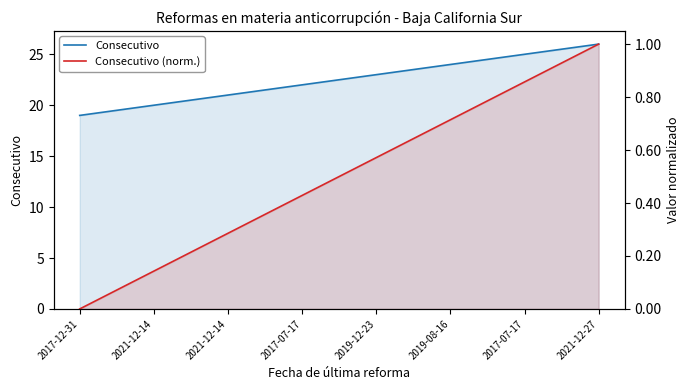

Between 2017-07-17 and 2019-12-23, which is larger?

2019-12-23